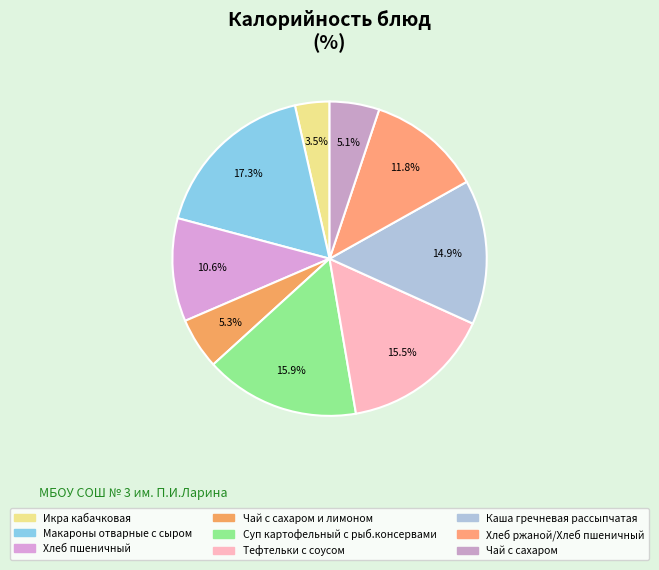

Rank the categories by value from highest to lowest.

Макароны отварные с сыром, Суп картофельный с рыб.консервами, Тефтельки с соусом, Каша гречневая рассыпчатая, Хлеб ржаной/Хлеб пшеничный, Хлеб пшеничный, Чай с сахаром и лимоном, Чай с сахаром, Икра кабачковая